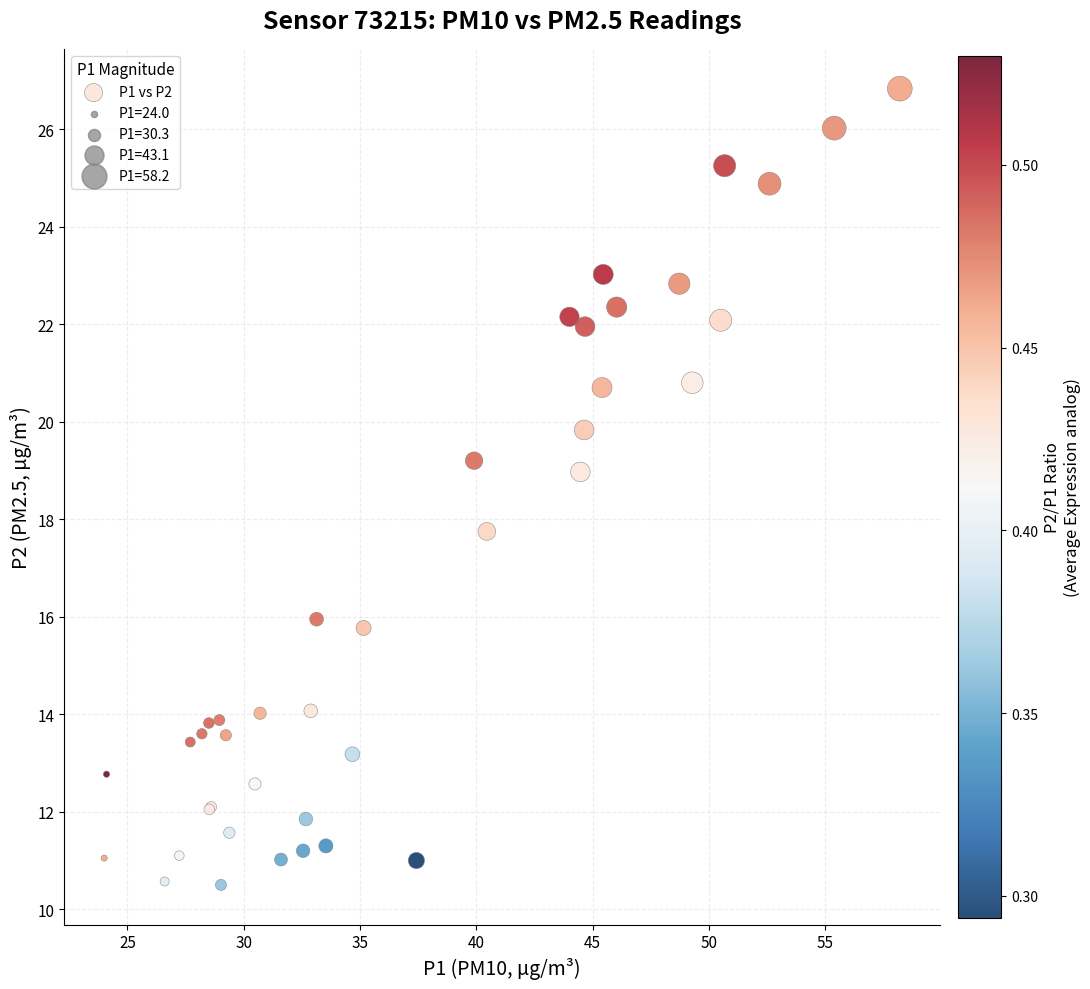

What Y value in the scatter plot is closest to 18?

17.8